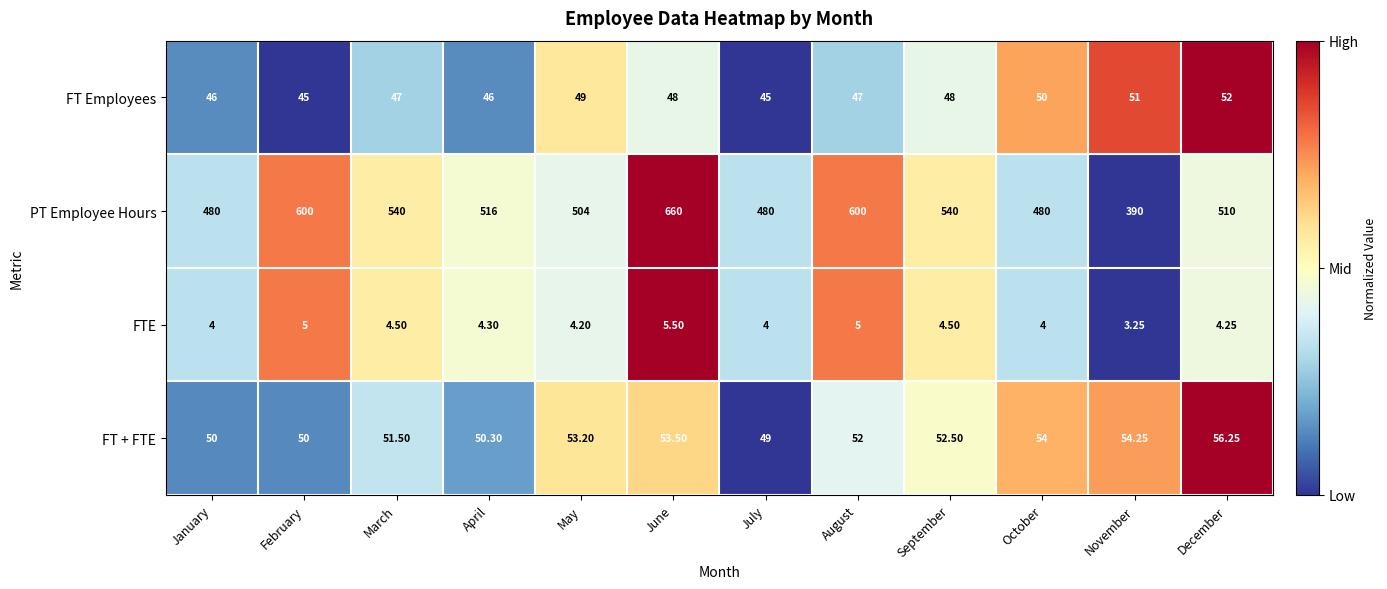

Where is PT Employee Hours nearest to the value 525?

April